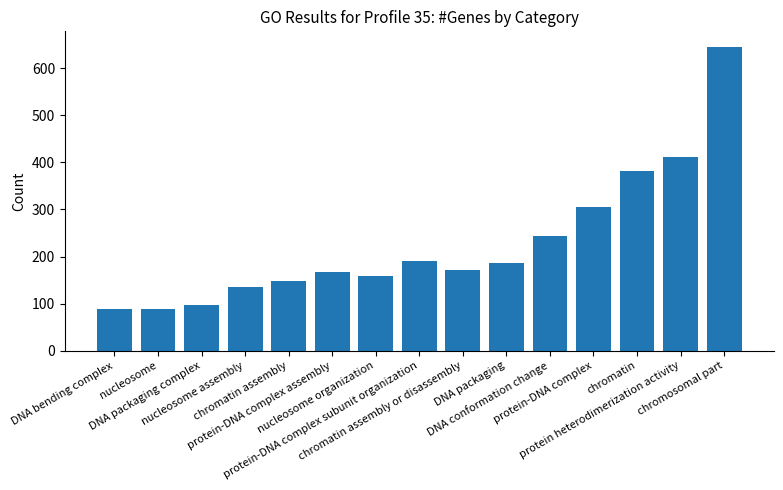

Is it true that the value at chromosomal part is 646?

True